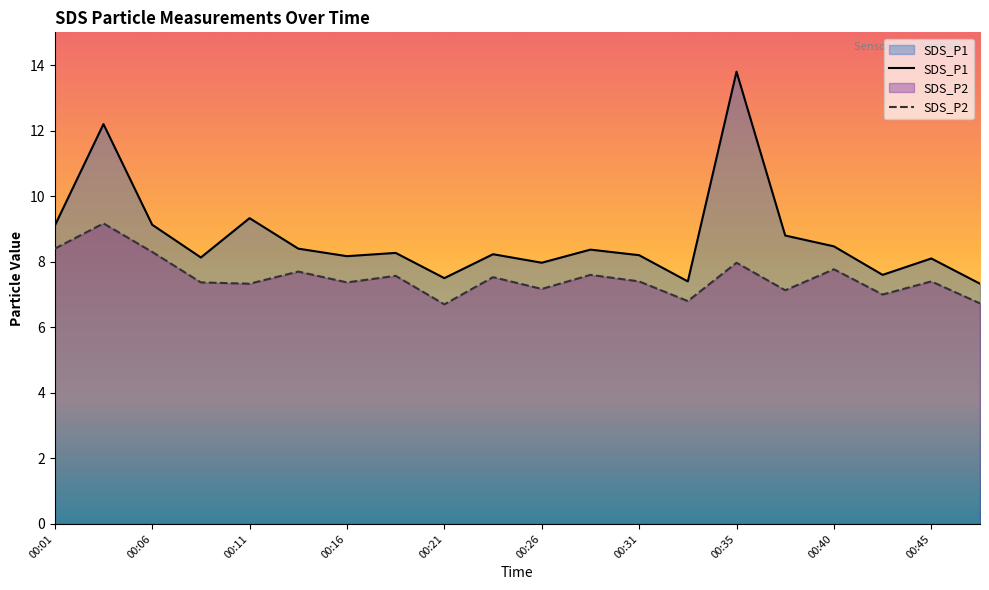

What is the greatest value displayed?

13.8